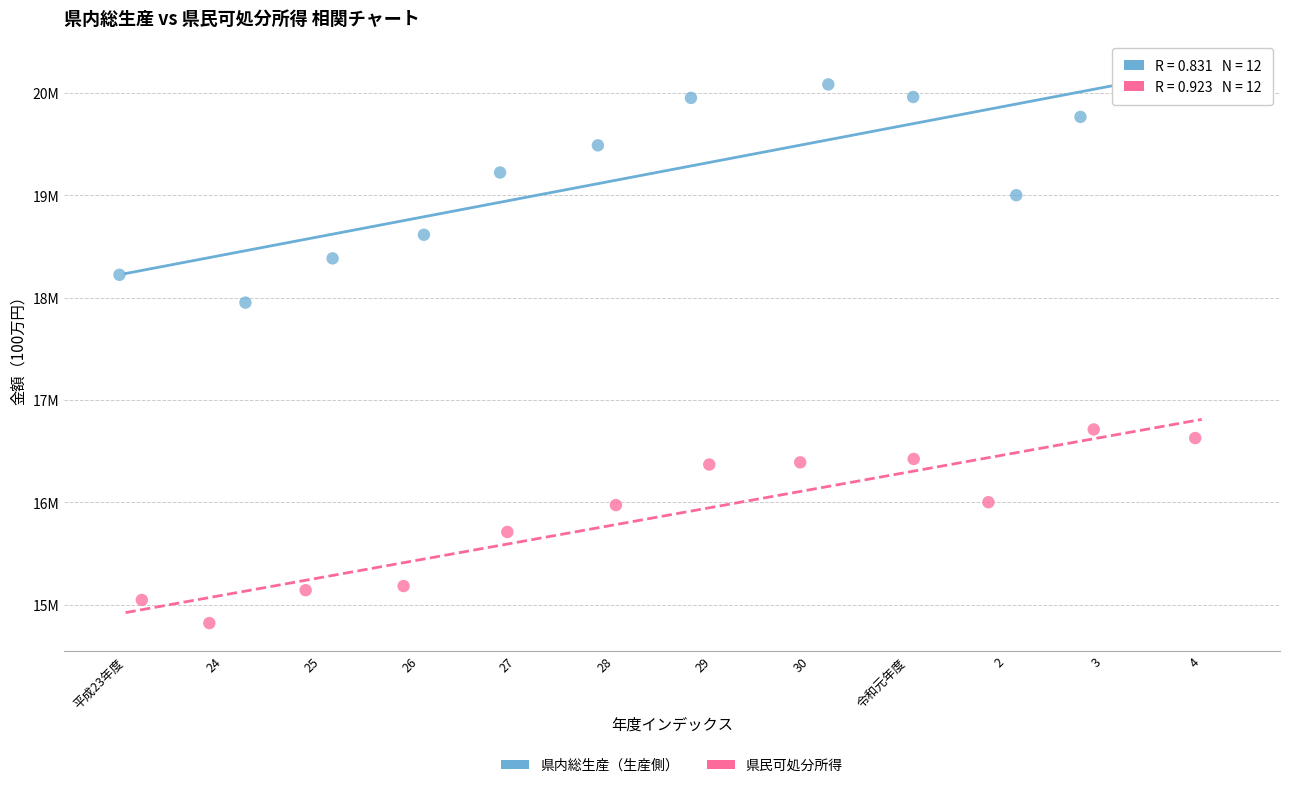

Which series has the largest Y range (max minus min)?

県内総生産（生産側）